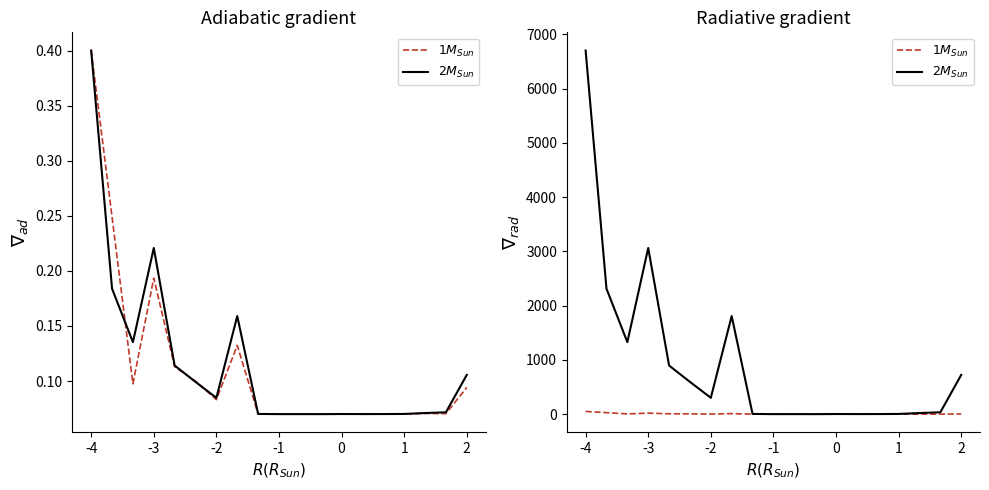

How many data points does each series have?

19